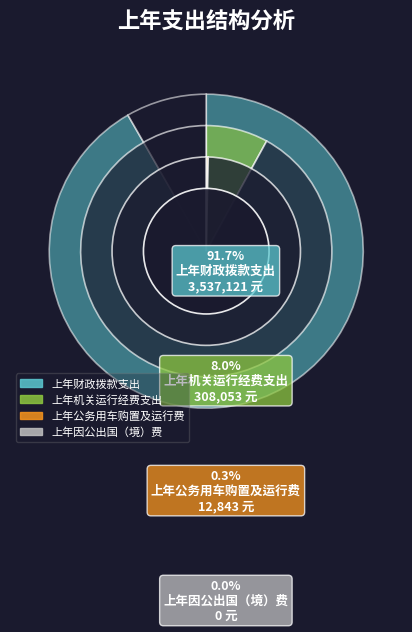

To the nearest percent, what is the difference between the largest and smallest slice percentages?

92%